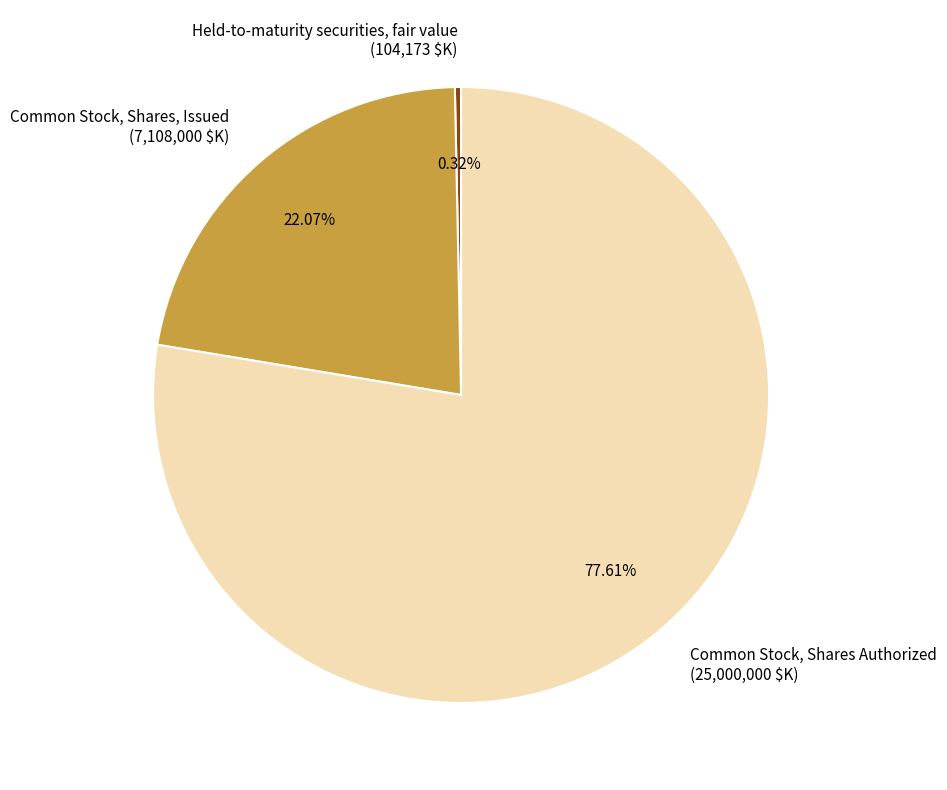

To the nearest percent, what percentage of the pie is Common Stock, Shares, Issued?

22%